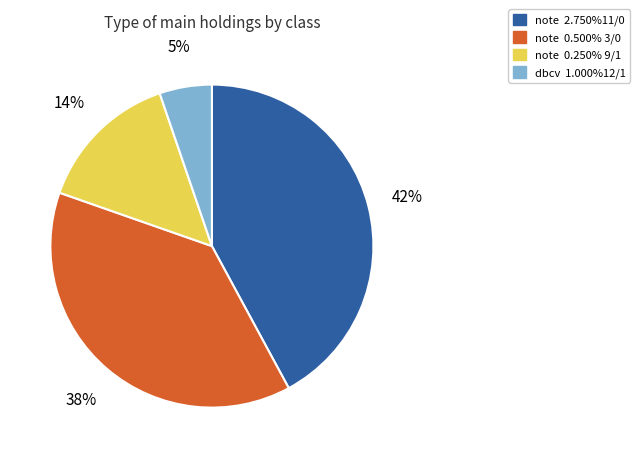

Do note 2.750%11/0 and note 0.250% 9/1 together represent more than half of the pie?

Yes